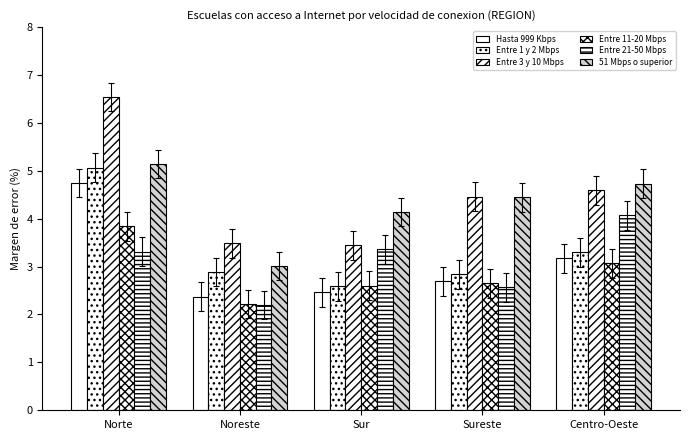

What is the label of the 4th bar from the right?

Noreste